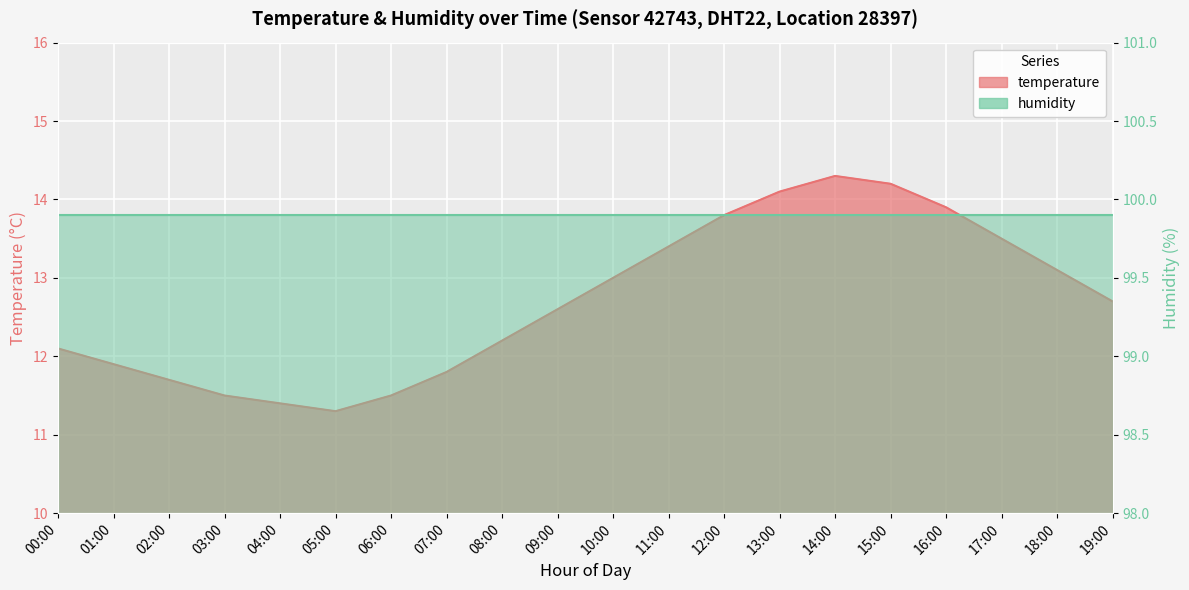

What is the value of the 15th point from the left?

14.3